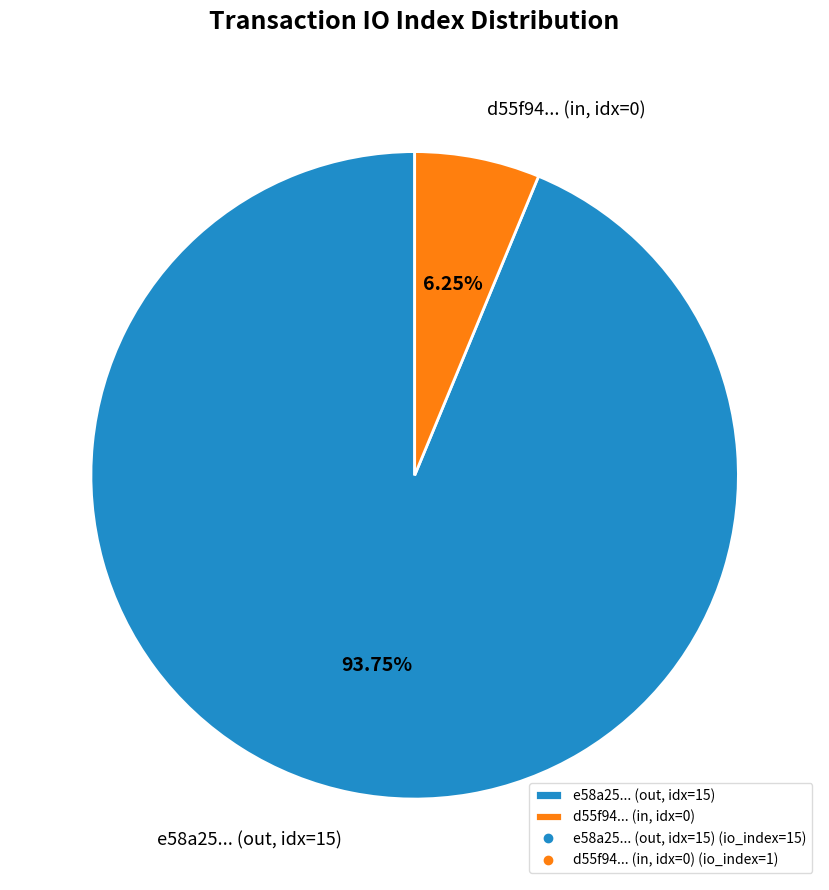

Is there any slice that represents more than half of the pie?

Yes